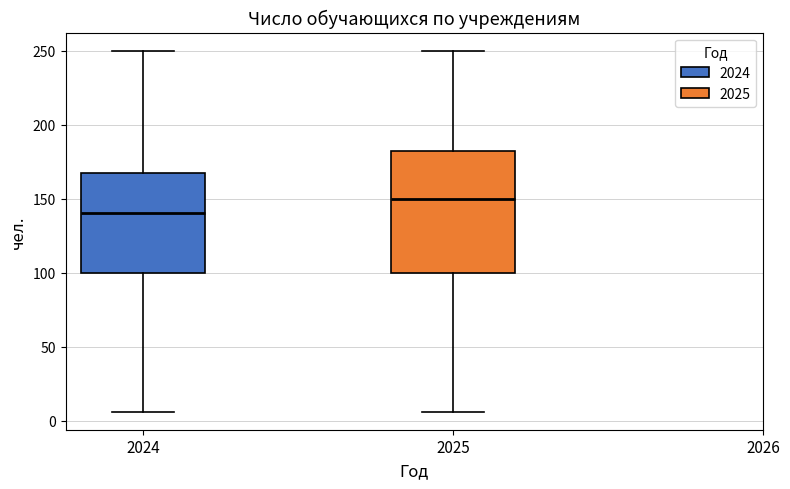

Where does the lower whisker of the box at x = 2025 end on the y-axis? The values are not printed on the chart, so give them approximately, as read against the axis.

5